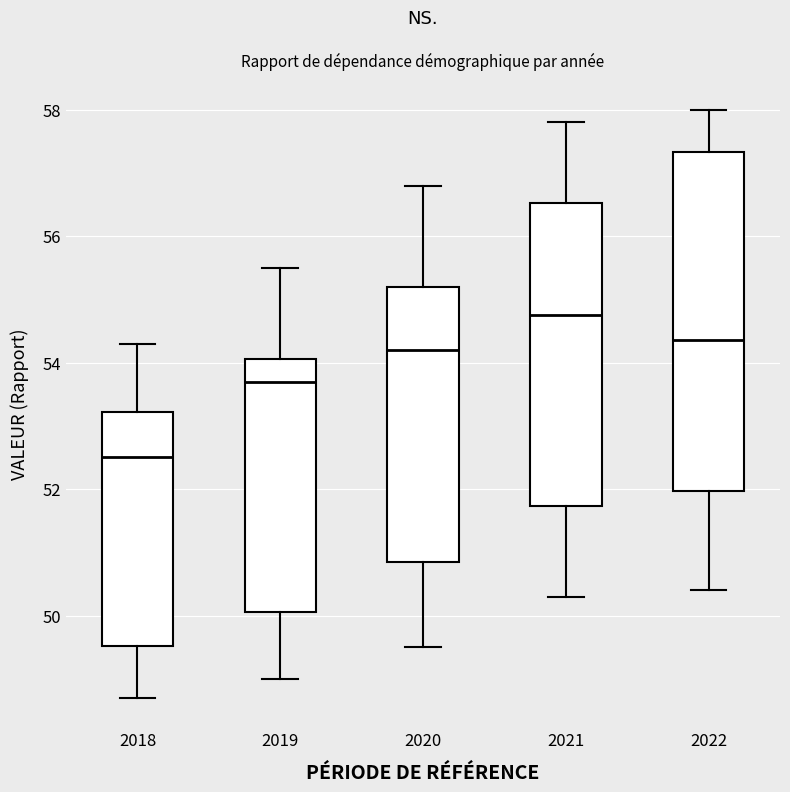

Reading left to right, read every box against the y-axis: the position of its median line, the range the box covers, and the ends of its whiskers. The values are not printed on the chart, so give them approximately, as read against the axis.

2018: median 52.6, box 49.6 to 53.2, whiskers 48.8 to 54.4
2019: median 53.8, box 50.0 to 54.0, whiskers 49.0 to 55.6
2020: median 54.2, box 50.8 to 55.2, whiskers 49.6 to 56.8
2021: median 54.8, box 51.8 to 56.6, whiskers 50.4 to 57.8
2022: median 54.4, box 52.0 to 57.4, whiskers 50.4 to 58.0